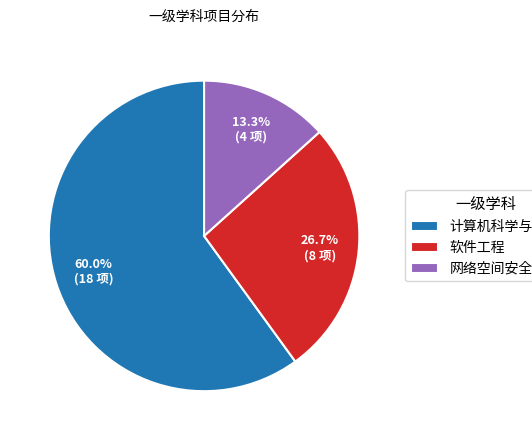

Which category has the biggest portion of the pie?

计算机科学与技术